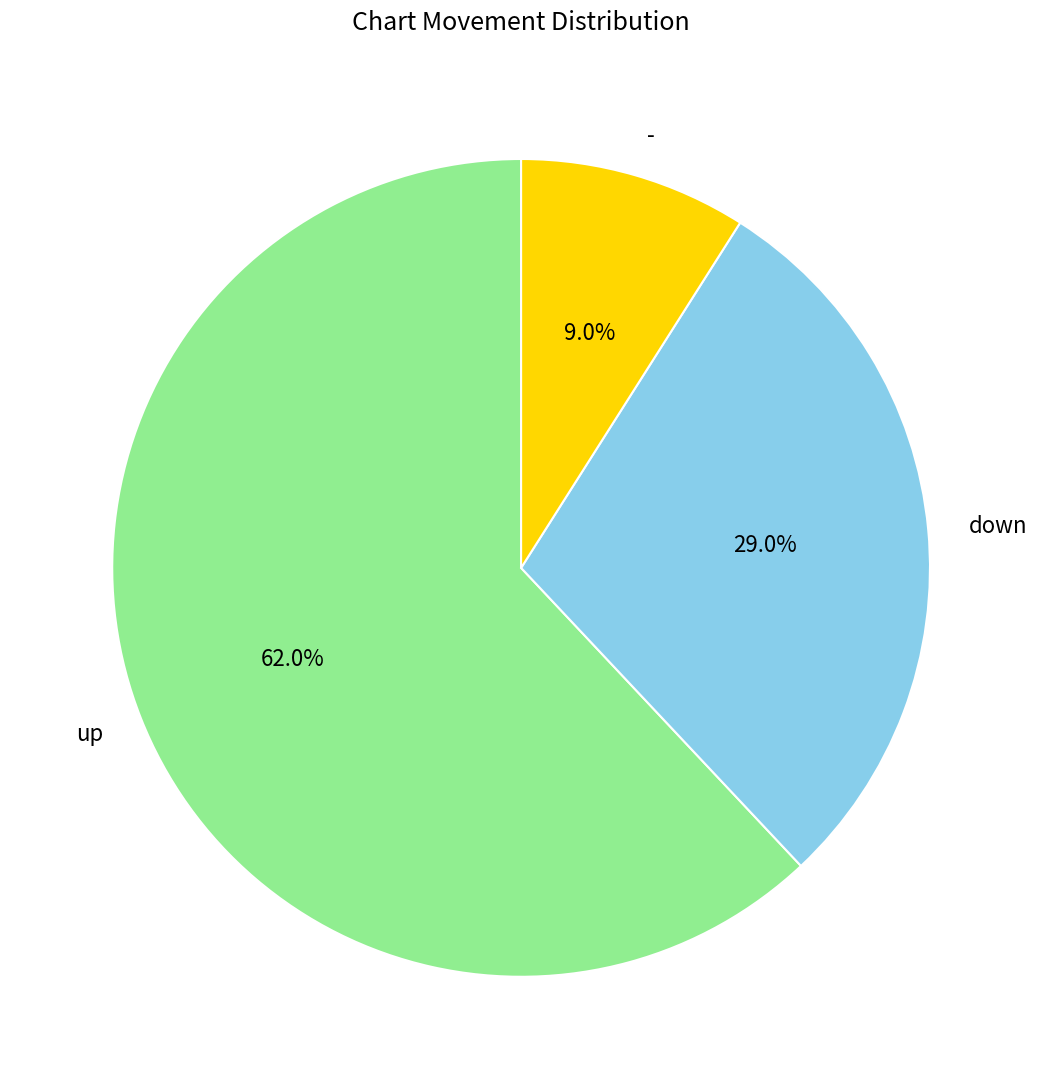

Do up and - together represent more than half of the pie?

Yes